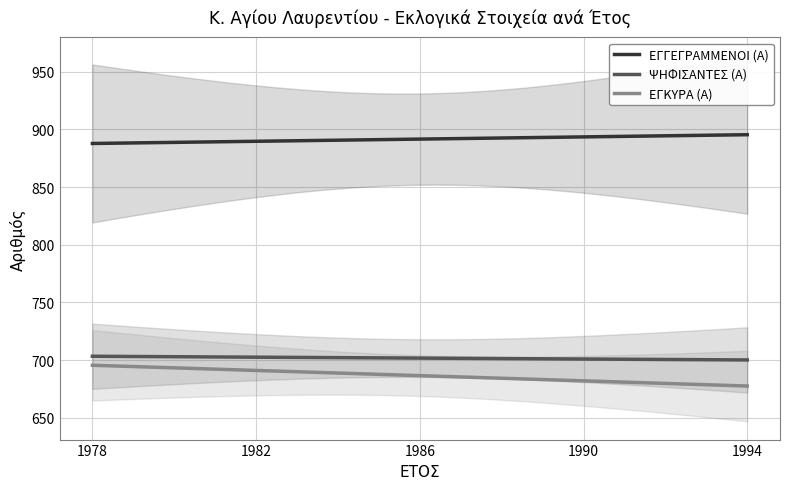

How many data points in ΕΓΓΕΓΡΑΜΜΕΝΟΙ (Α) are above 878?

2